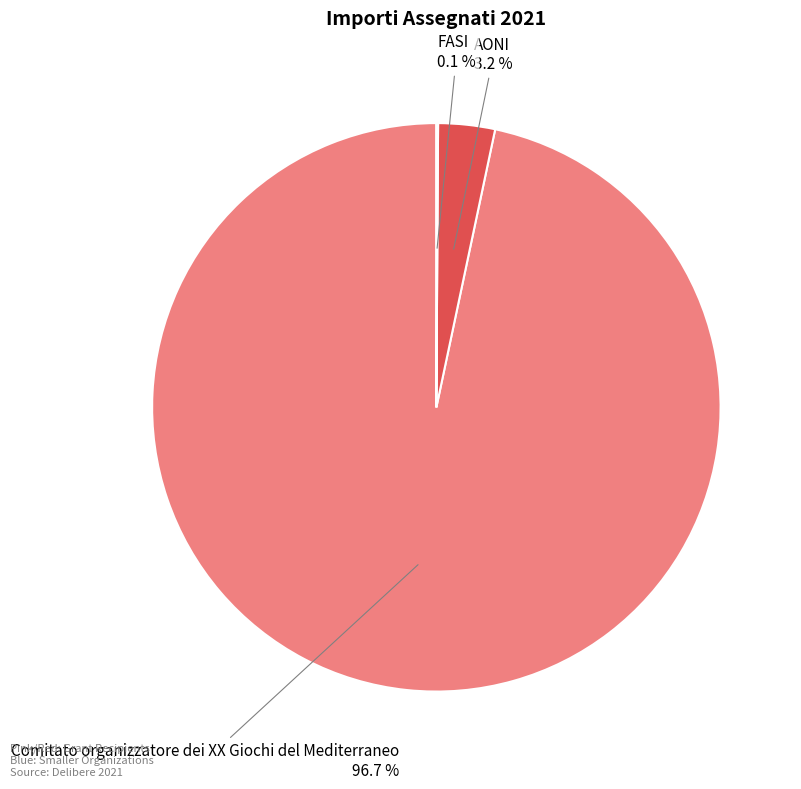

What percentage is NOT represented by AONI?

96.8%